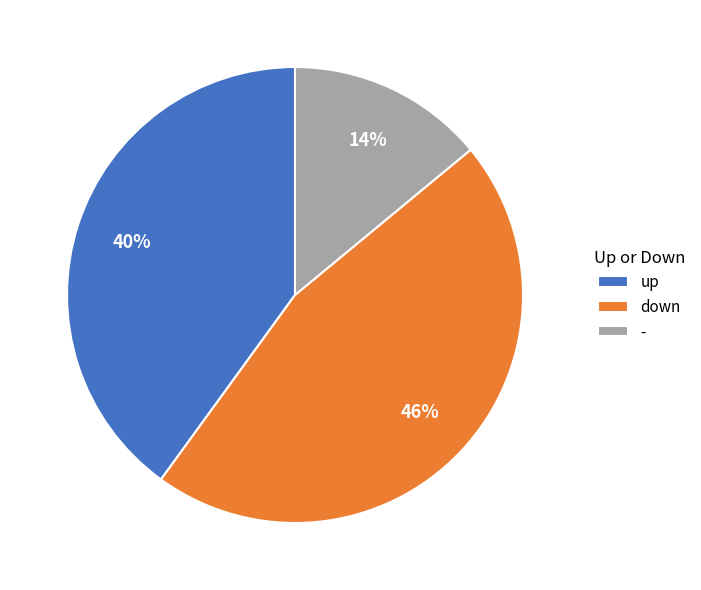

Count the number of slices in the pie.

3